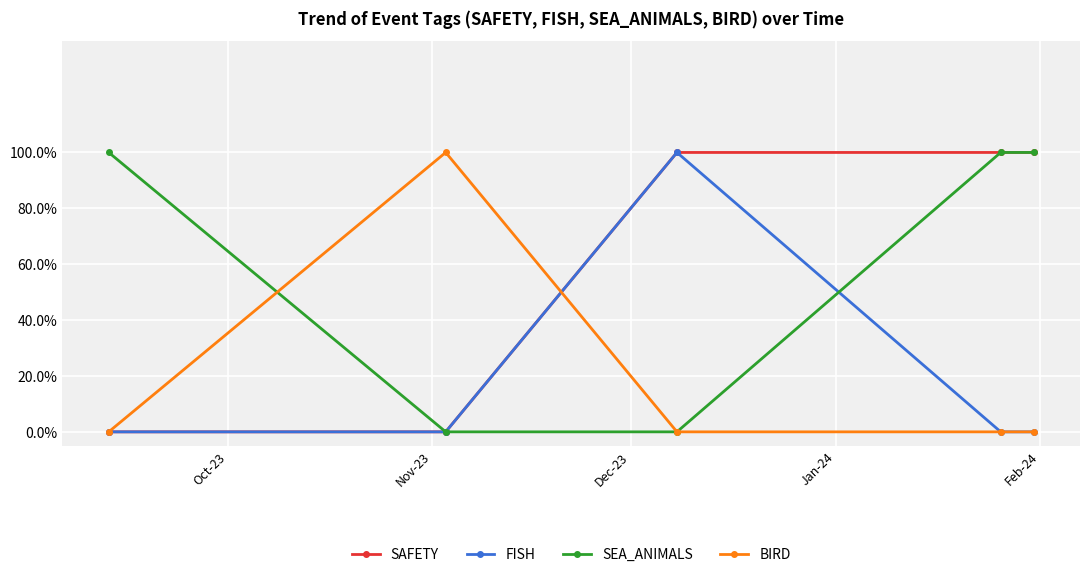

What are all the series names shown in the legend?

SAFETY, FISH, SEA_ANIMALS, BIRD